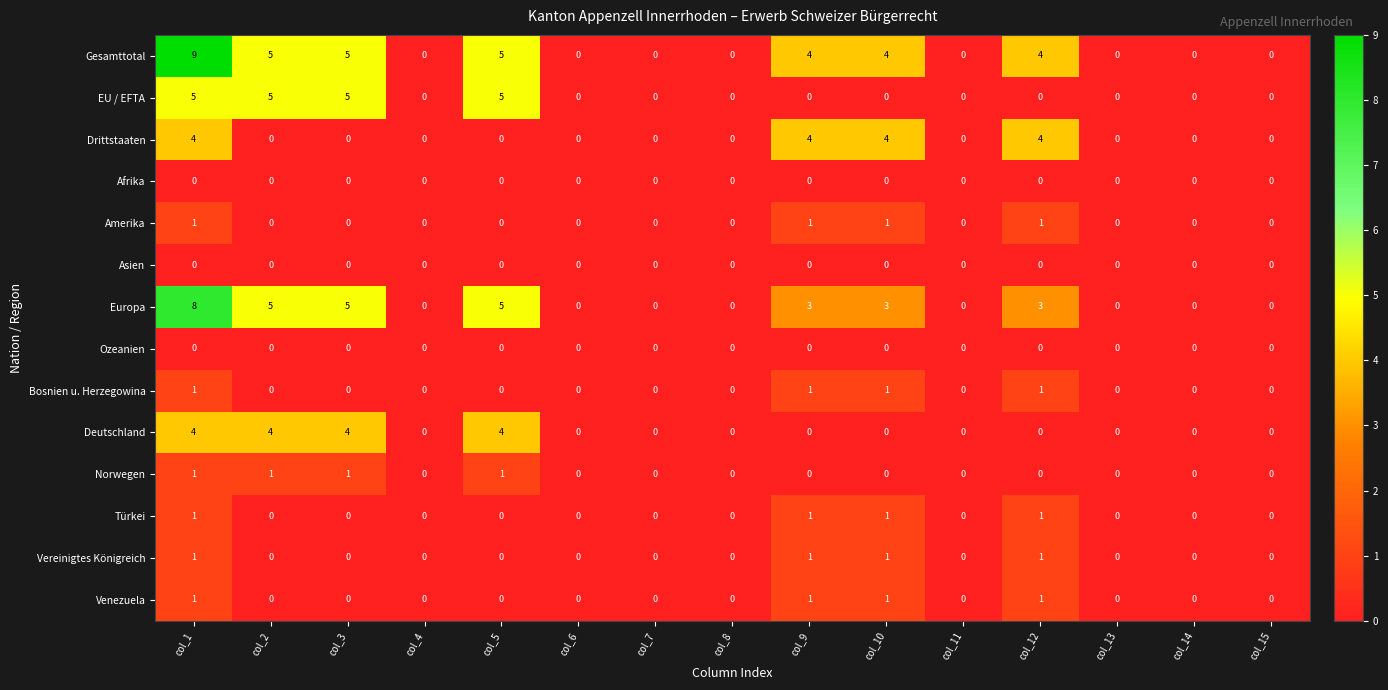

Which category has the highest value in the Europa series?

col_1